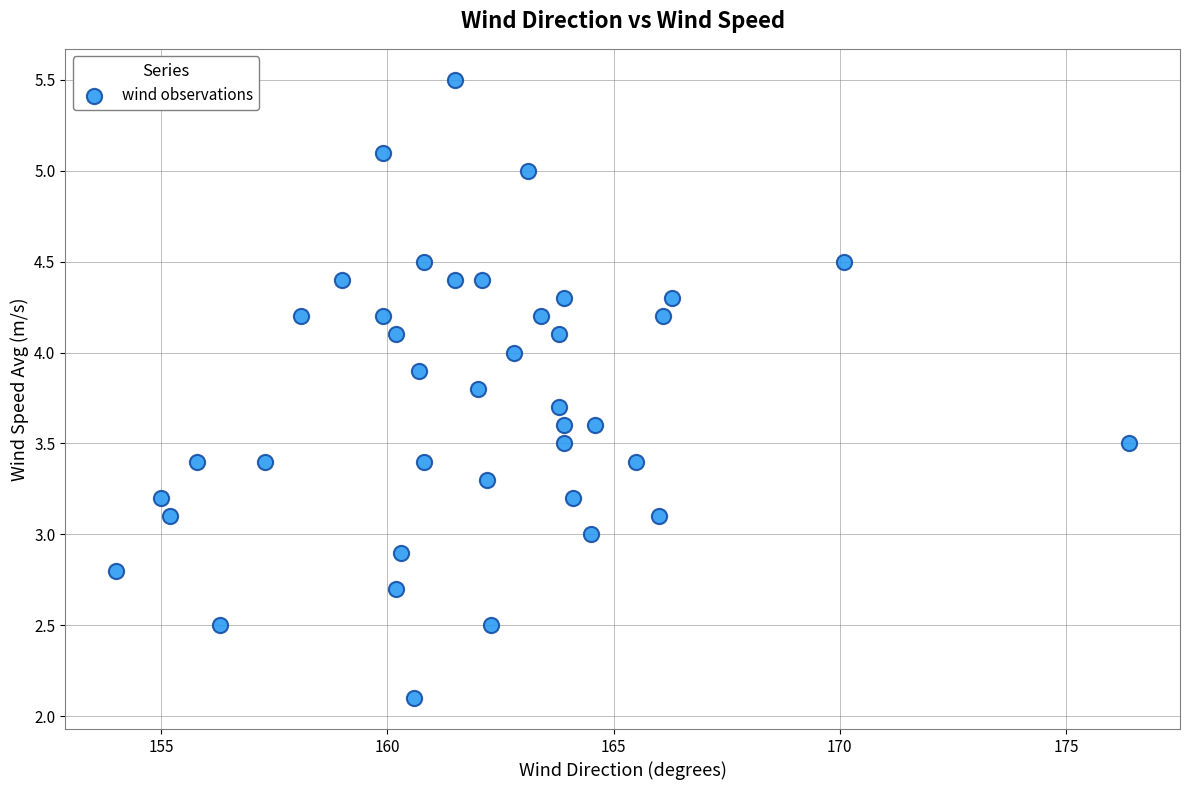

What is the range of X values (max minus min)?

22.4